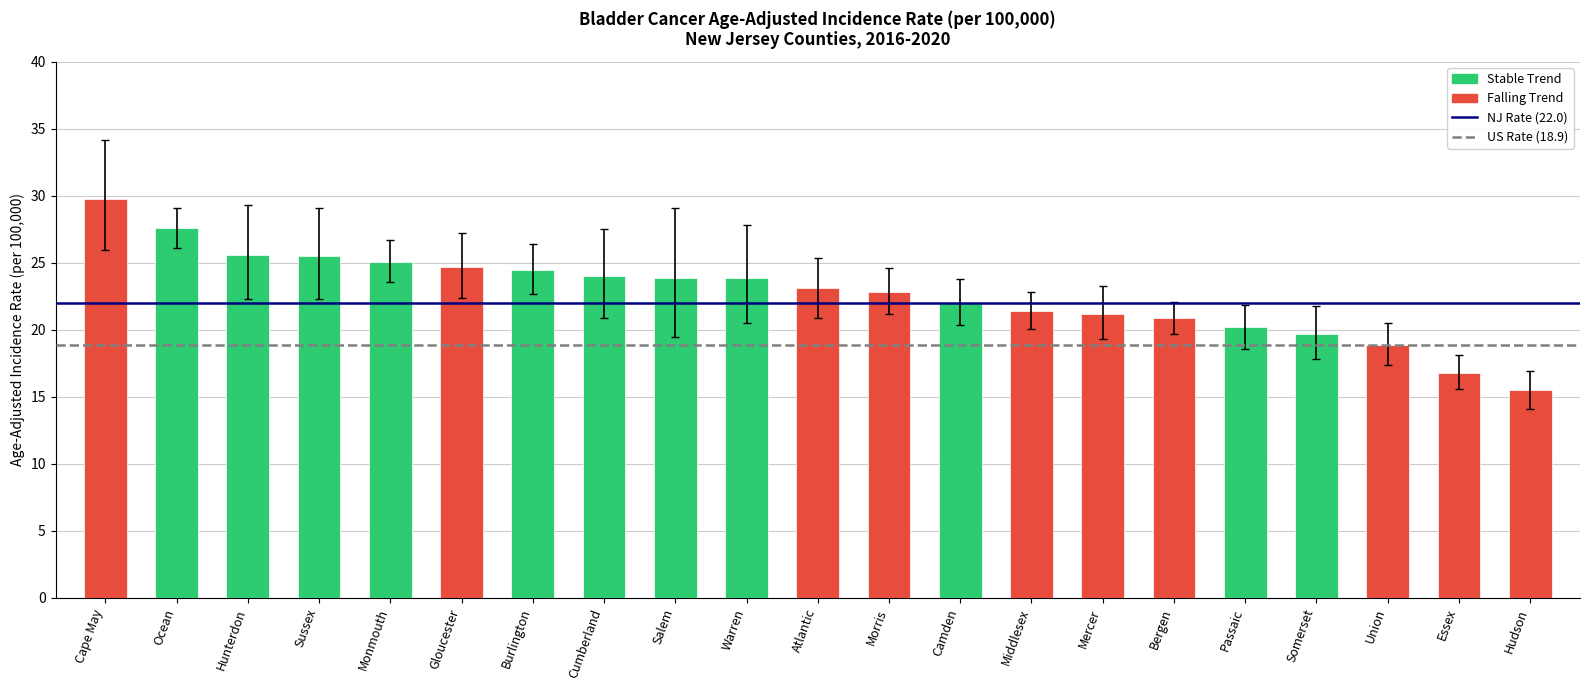

At Cape May, list the series in order from largest to smallest.

NJ Rate (22.0), US Rate (18.9)